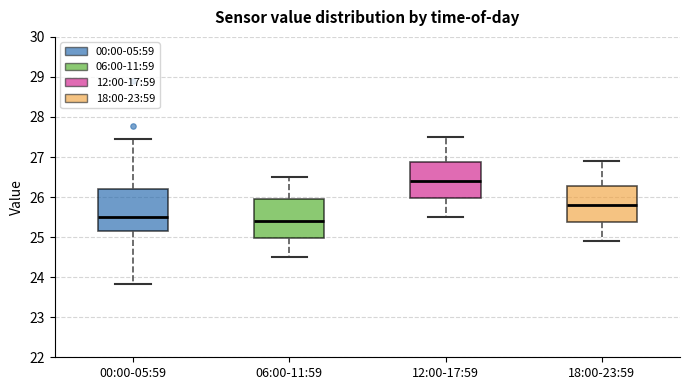

Which box's median line is the lowest?

06:00-11:59